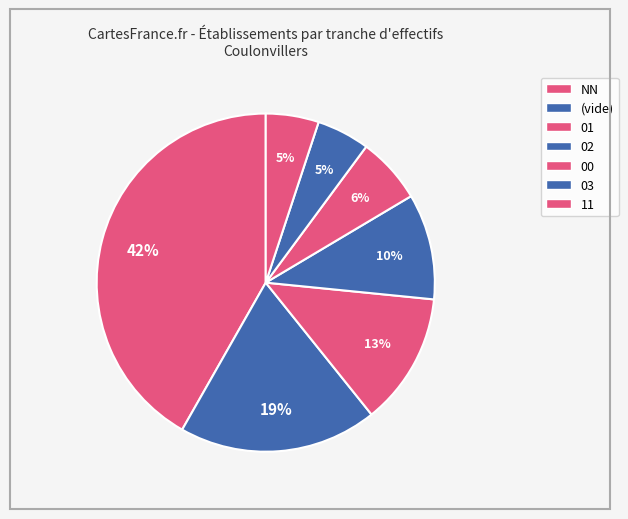

Is there any slice that represents more than half of the pie?

No